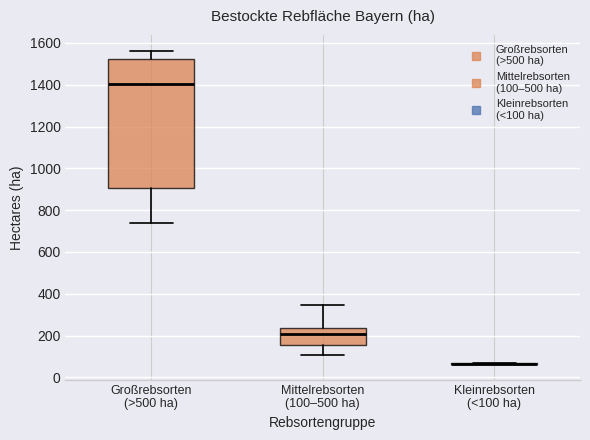

Where does the median line of the box for Mittelrebsorten (100–500 ha) sit on the y-axis? The values are not printed on the chart, so give them approximately, as read against the axis.

200